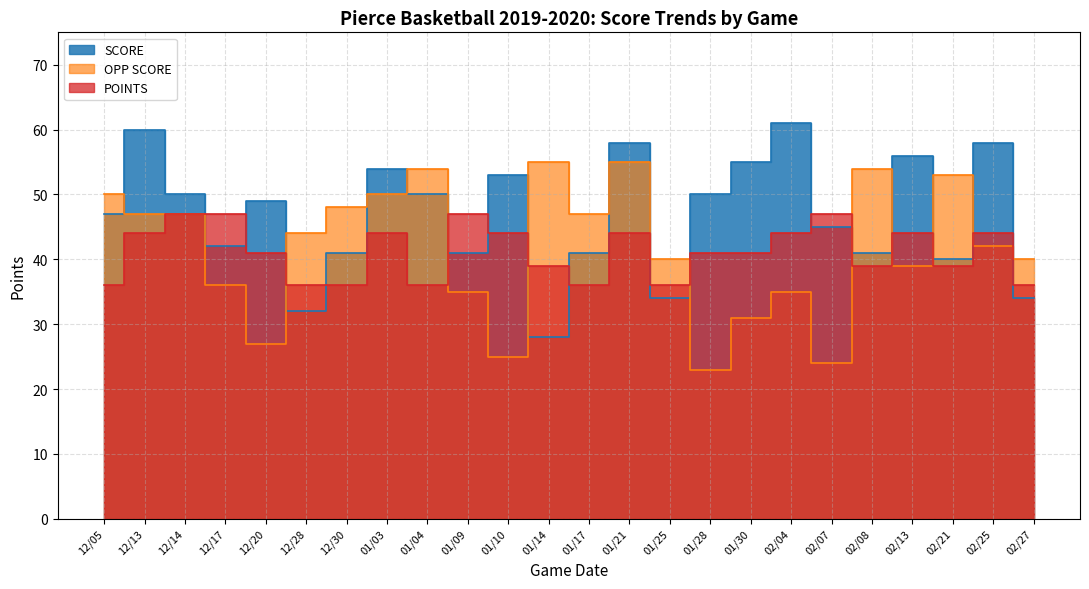

At which label does POINTS reach its minimum?

12/05